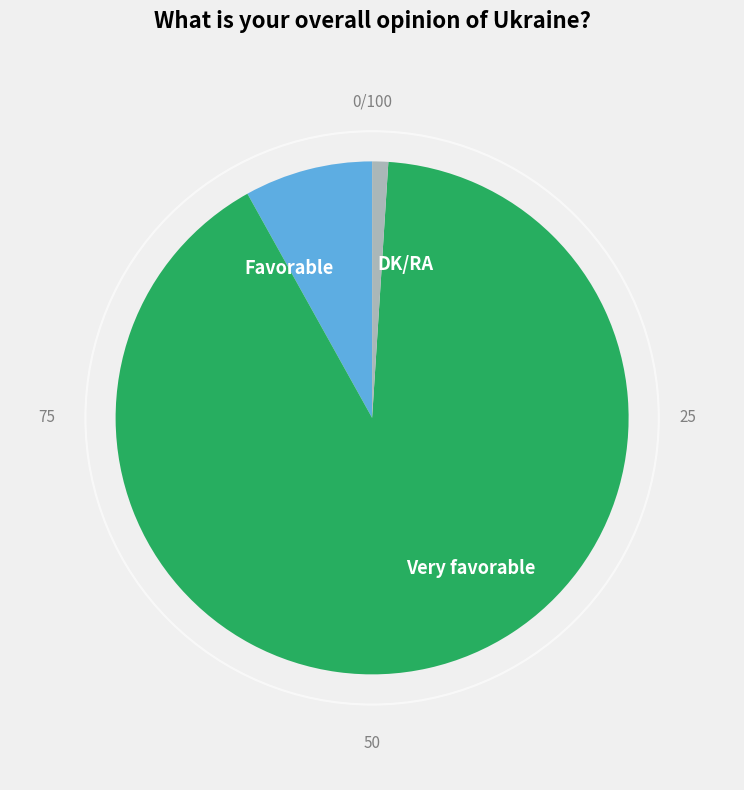

Count the number of slices in the pie.

3